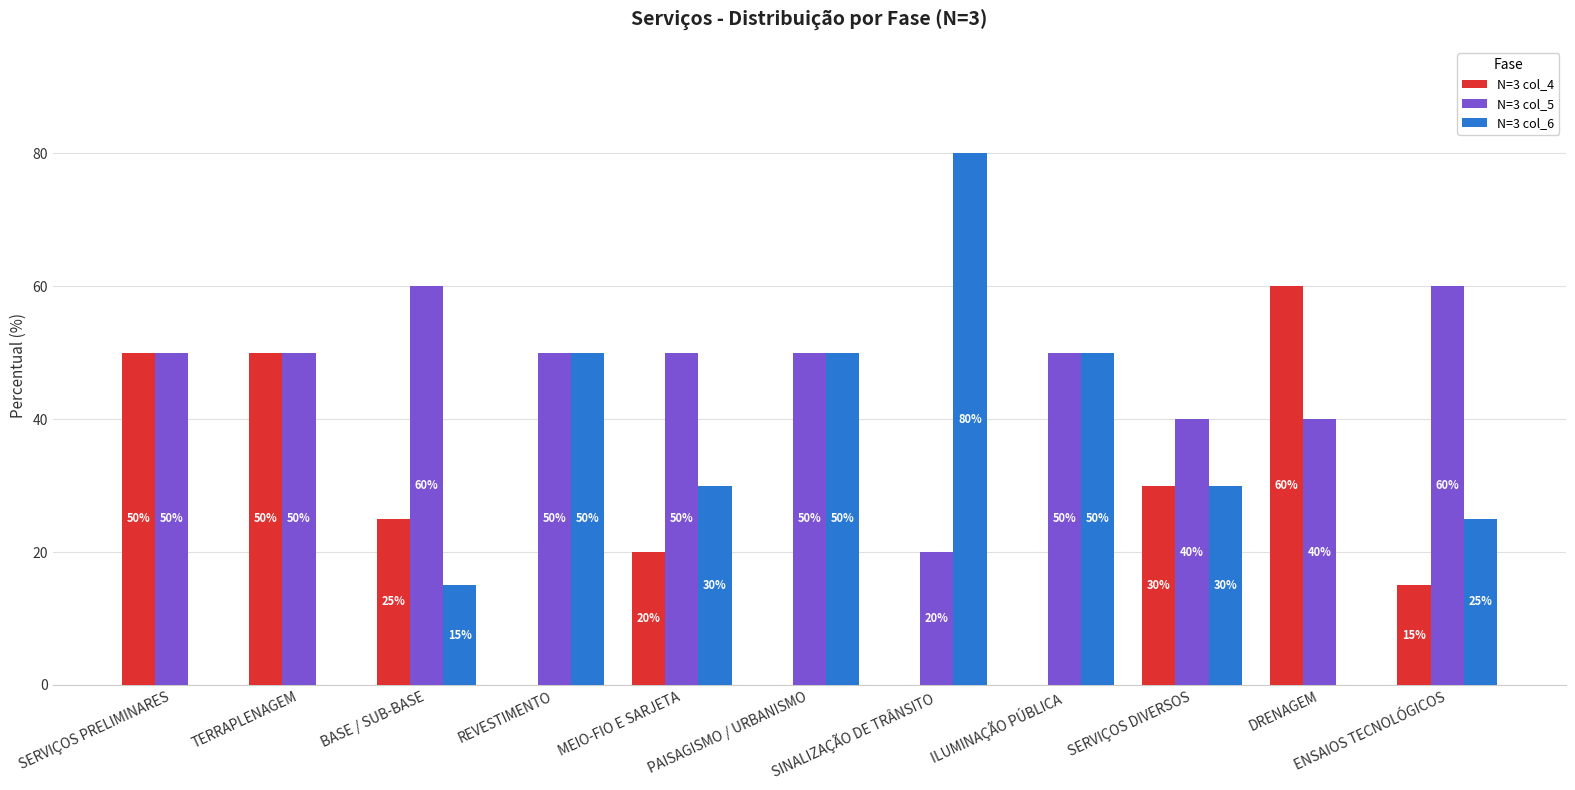

Reading left to right, list all the values displayed in this chart.

N=3 col_4: 50	50	25	0	20	0	0	0	30	60	15
N=3 col_5: 50	50	60	50	50	50	20	50	40	40	60
N=3 col_6: 0	0	15	50	30	50	80	50	30	0	25